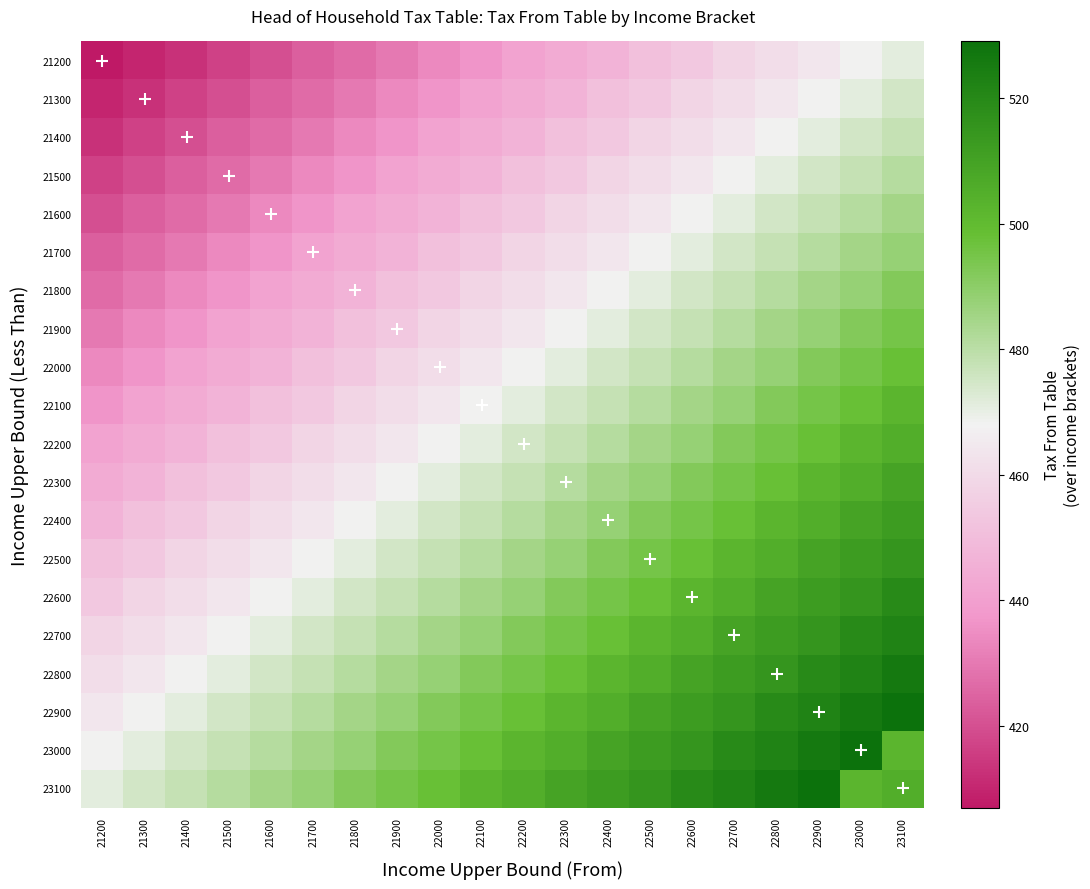

What is the maximum value shown in the chart?

529